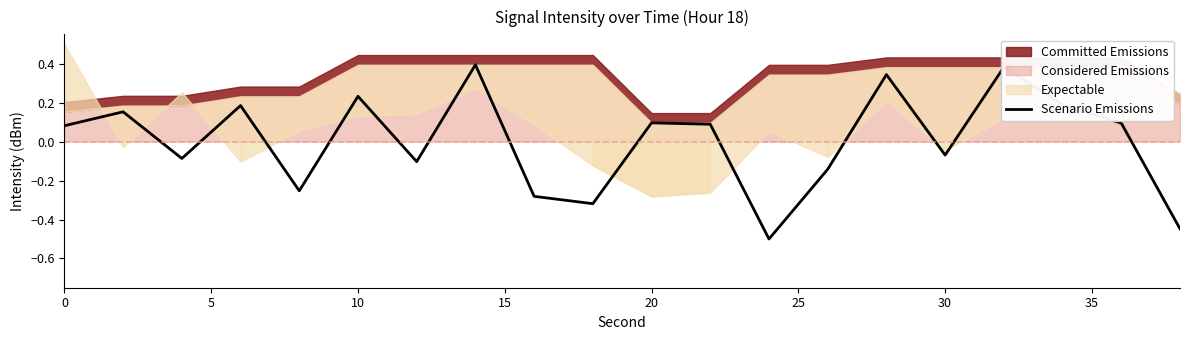

What is the minimum value for Scenario Emissions?

-0.5